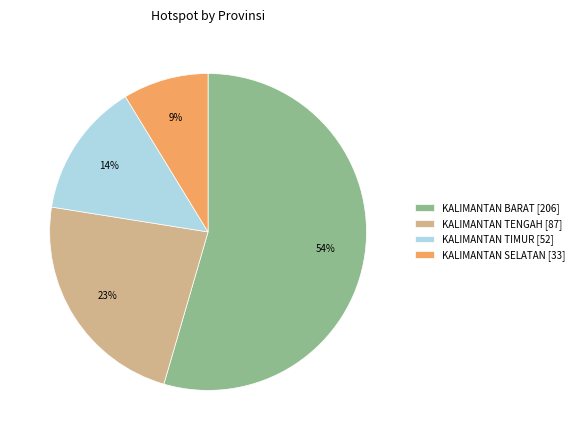

To the nearest percent, what portion does KALIMANTAN BARAT represent?

54%